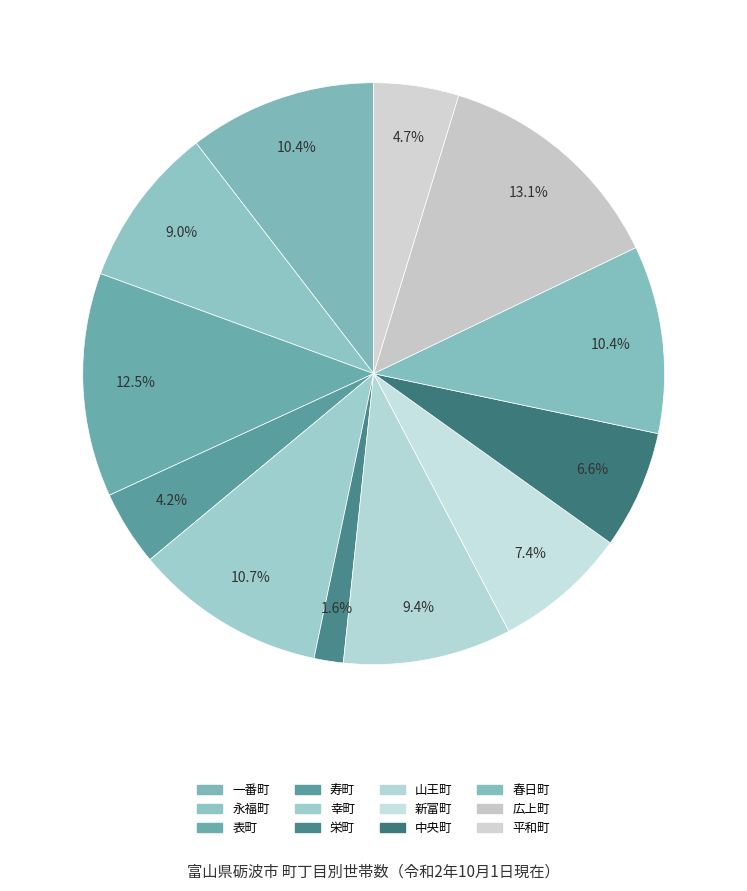

How many slices are in this pie chart?

12